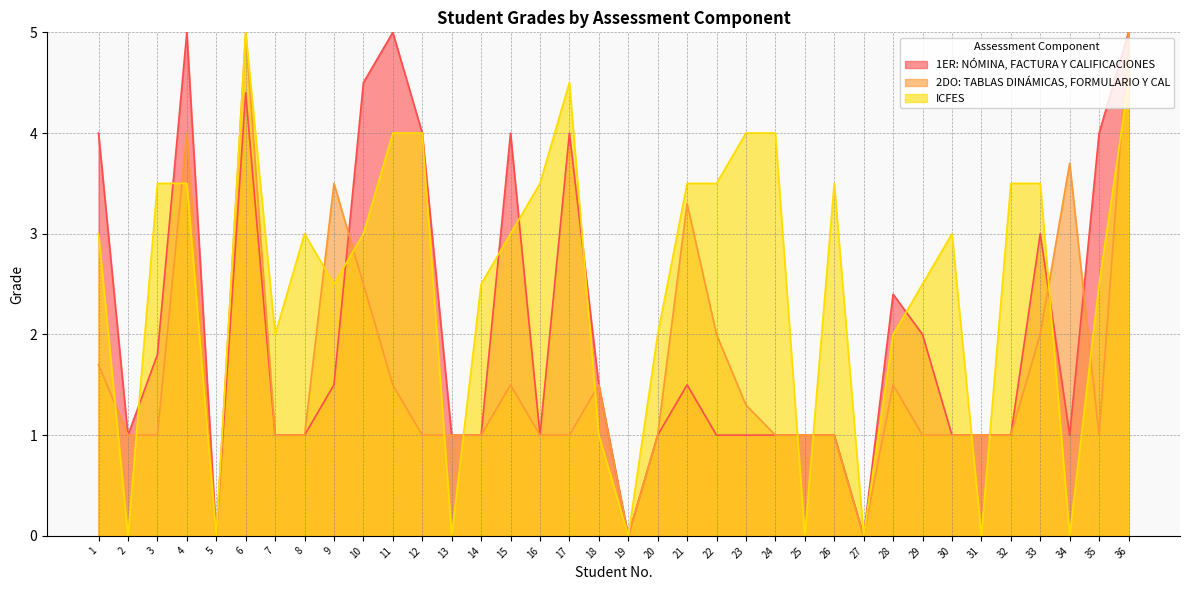

Reading left to right, extract all data points from this chart.

1ER: NÓMINA, FACTURA Y CALIFICACIONES: 1=4.0	2=1.0	3=1.8	4=5.0	5=0.0	6=4.4	7=1.0	8=1.0	9=1.5	10=4.5	11=5.0	12=4.0	13=1.0	14=1.0	15=4.0	16=1.0	17=4.0	18=1.5	19=0.0	20=1.0	21=1.5	22=1.0	23=1.0	24=1.0	25=1.0	26=1.0	27=0.0	28=2.4	29=2.0	30=1.0	31=1.0	32=1.0	33=3.0	34=1.0	35=4.0	36=5.0
2DO: TABLAS DINÁMICAS, FORMULARIO Y CAL: 1=1.7	2=1.0	3=1.0	4=4.0	5=0.0	6=5.0	7=1.0	8=1.0	9=3.5	10=2.5	11=1.5	12=1.0	13=1.0	14=1.0	15=1.5	16=1.0	17=1.0	18=1.5	19=0.0	20=1.0	21=3.3	22=2.0	23=1.3	24=1.0	25=1.0	26=1.0	27=0.0	28=1.5	29=1.0	30=1.0	31=1.0	32=1.0	33=2.0	34=3.7	35=1.0	36=5.0
ICFES: 1=3.0	2=0.0	3=3.5	4=3.5	5=0.0	6=5.0	7=2.0	8=3.0	9=2.5	10=3.0	11=4.0	12=4.0	13=0.0	14=2.5	15=3.0	16=3.5	17=4.5	18=1.0	19=0.0	20=2.0	21=3.5	22=3.5	23=4.0	24=4.0	25=0.0	26=3.5	27=0.0	28=2.0	29=2.5	30=3.0	31=0.0	32=3.5	33=3.5	34=0.0	35=2.5	36=4.5